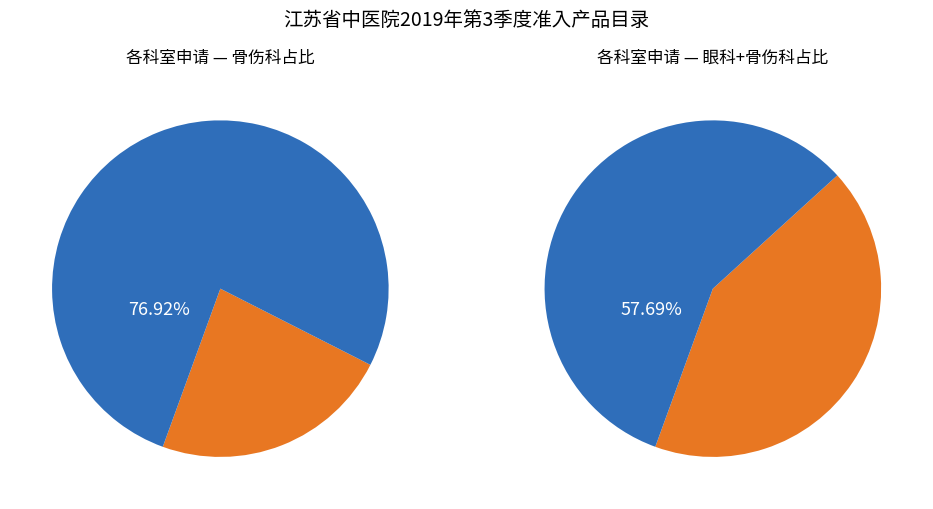

True or false: 检验科 accounts for 1% of the total.

False